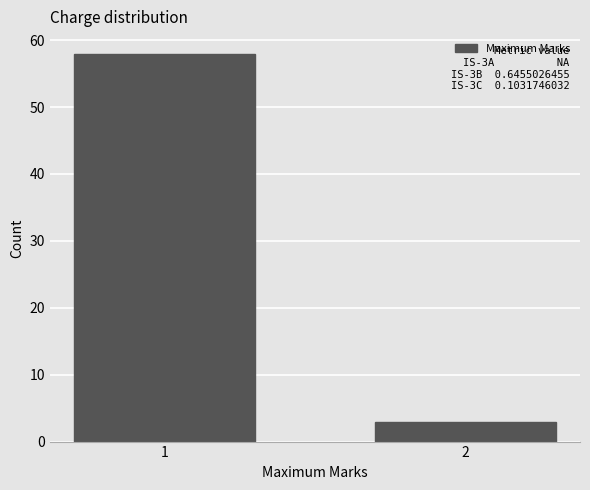

Reading left to right, list all the values displayed in this chart.

58	3